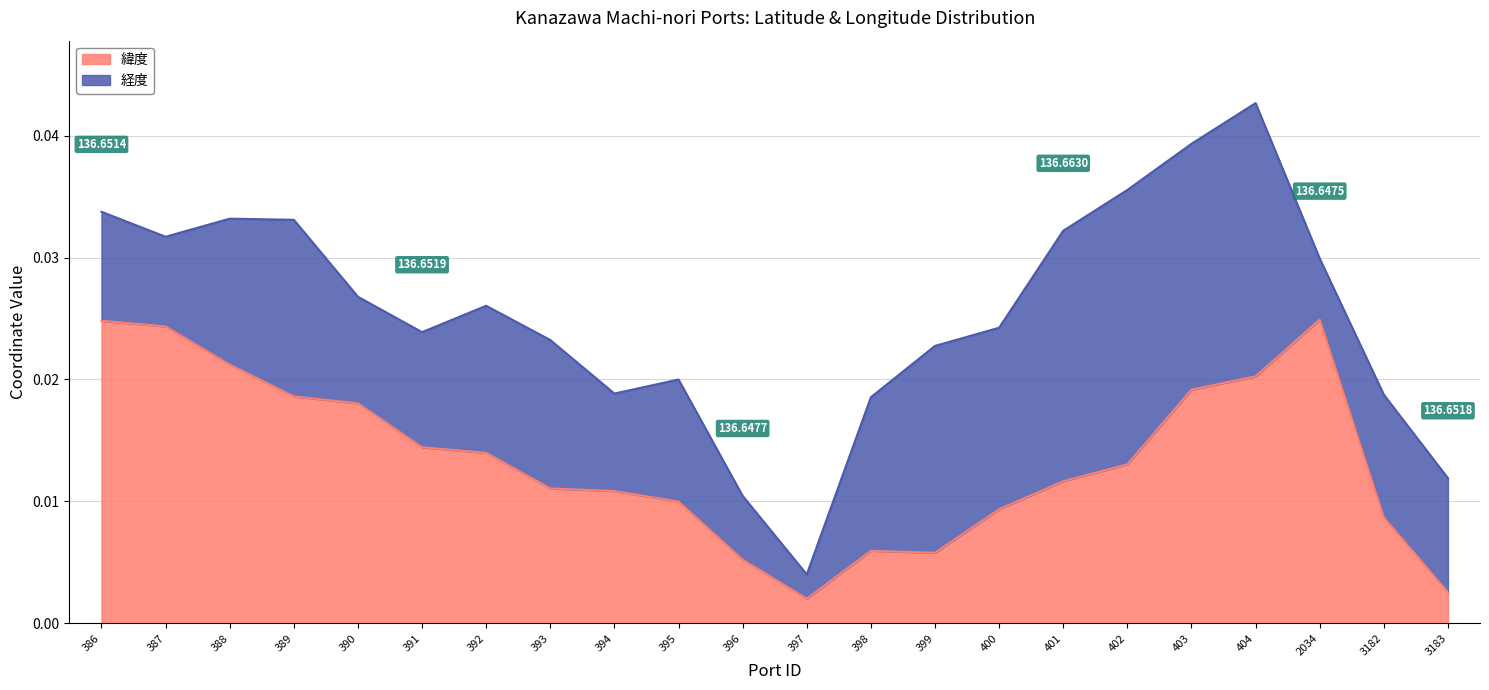

Where is the first local minimum?

397